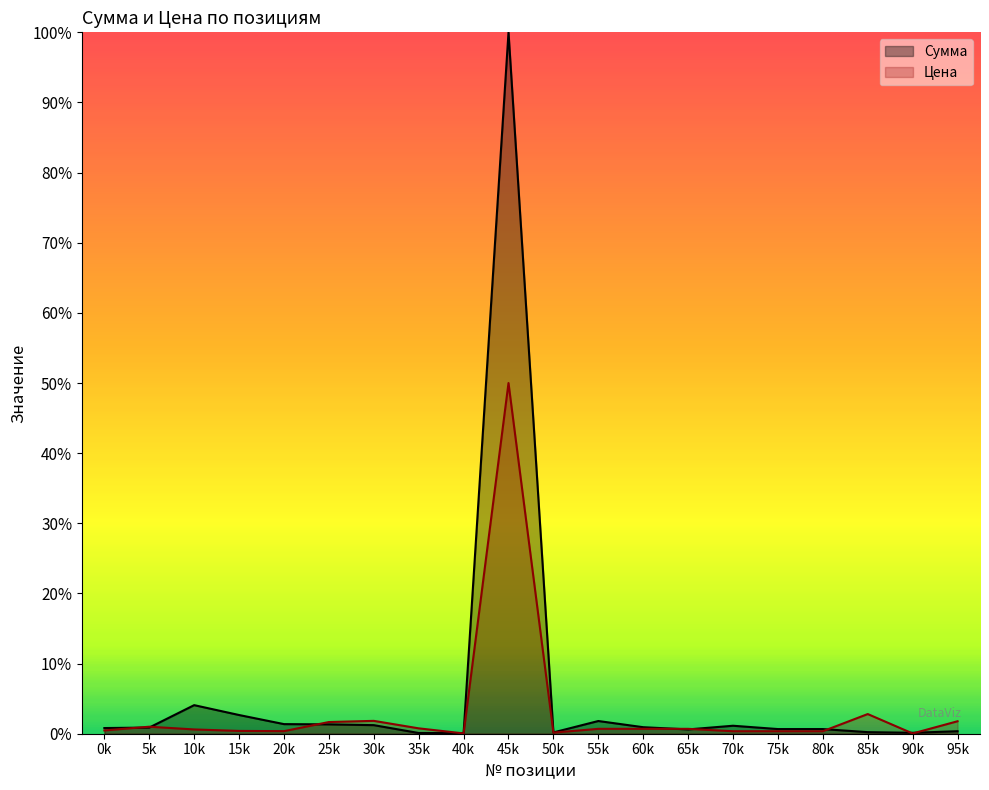

What are all the series names shown in the legend?

Сумма, Цена